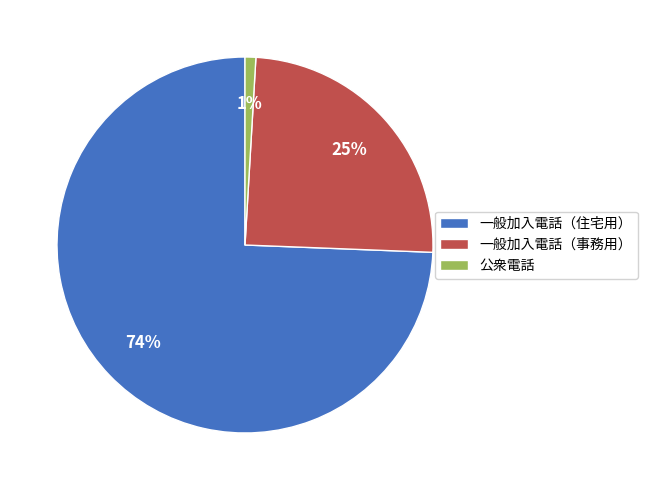

To the nearest percent, what is the difference between the 公衆電話 and 一般加入電話（事務用） slice percentages?

24%